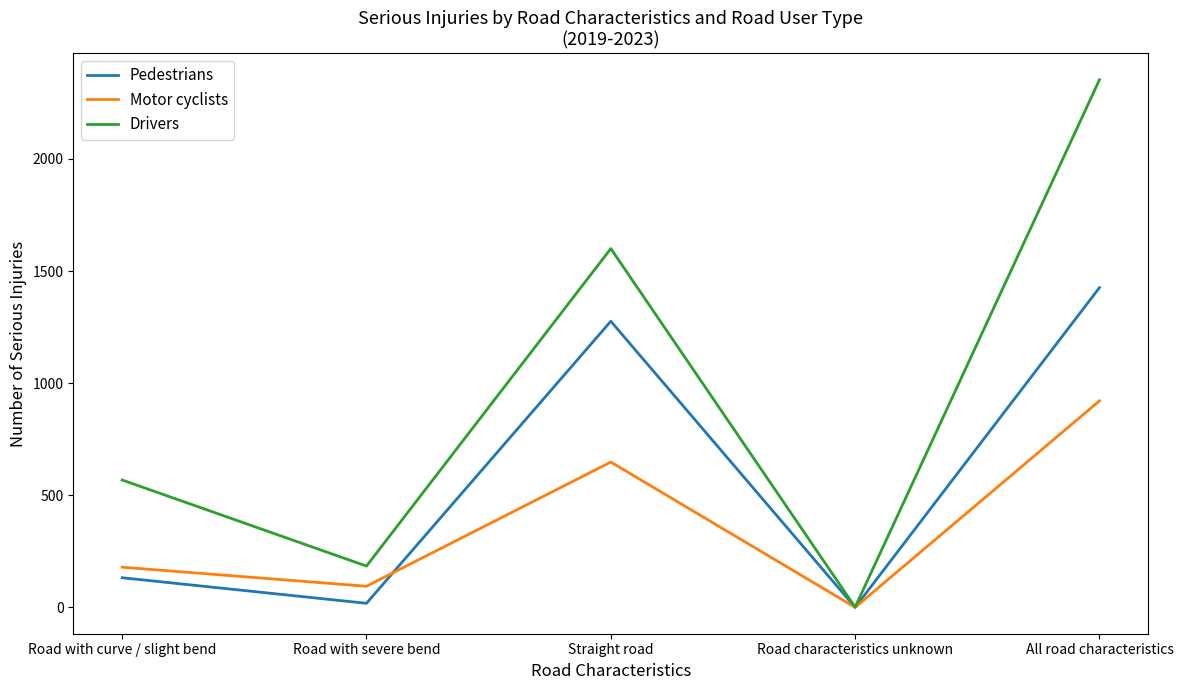

Which series changed the most between Road characteristics unknown and All road characteristics?

Drivers